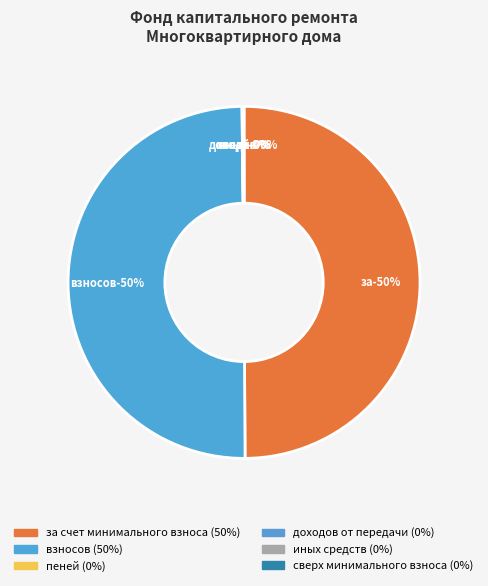

Is взносов the majority of the pie?

No